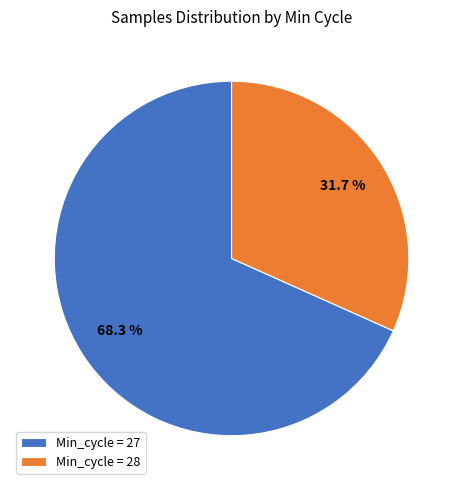

Combined, what portion of the pie is Min_cycle = 27 and Min_cycle = 28?

100.0%